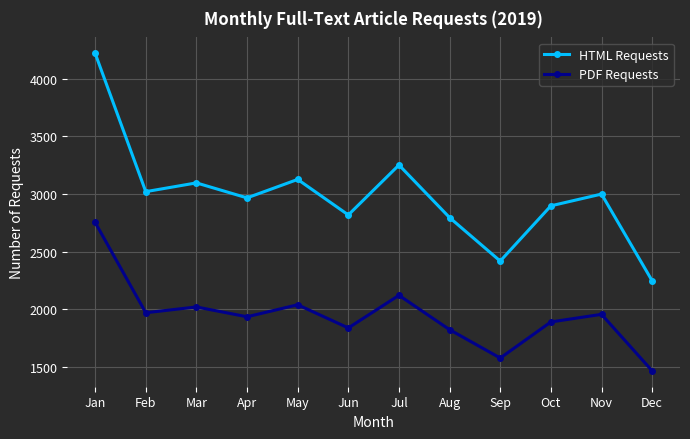

True or false: HTML Requests and PDF Requests cross at least once.

False